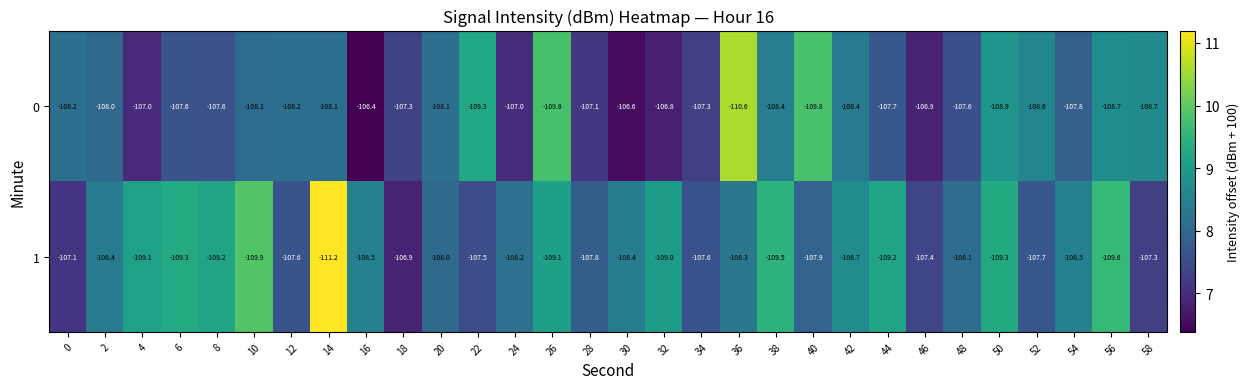

At which category is the sum across all series the highest?

18